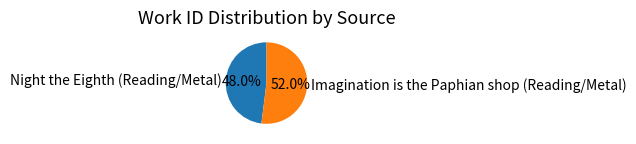

To the nearest percent, what is the difference between the largest and smallest slice percentages?

4%